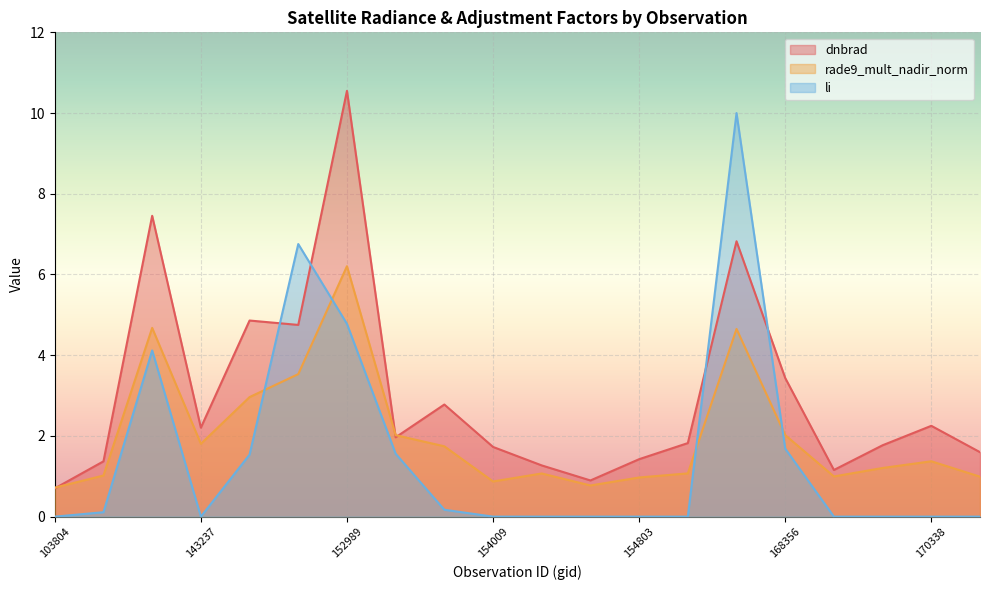

Between which two adjacent categories do dnbrad and rade9_mult_nadir_norm first intersect?

103804 and 131476